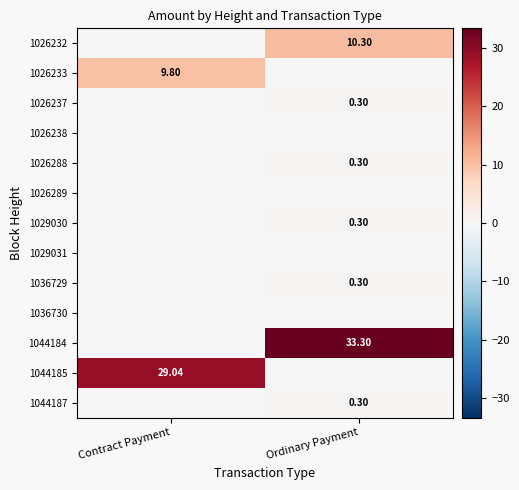

Which label corresponds to the smallest value in the chart?

Contract Payment